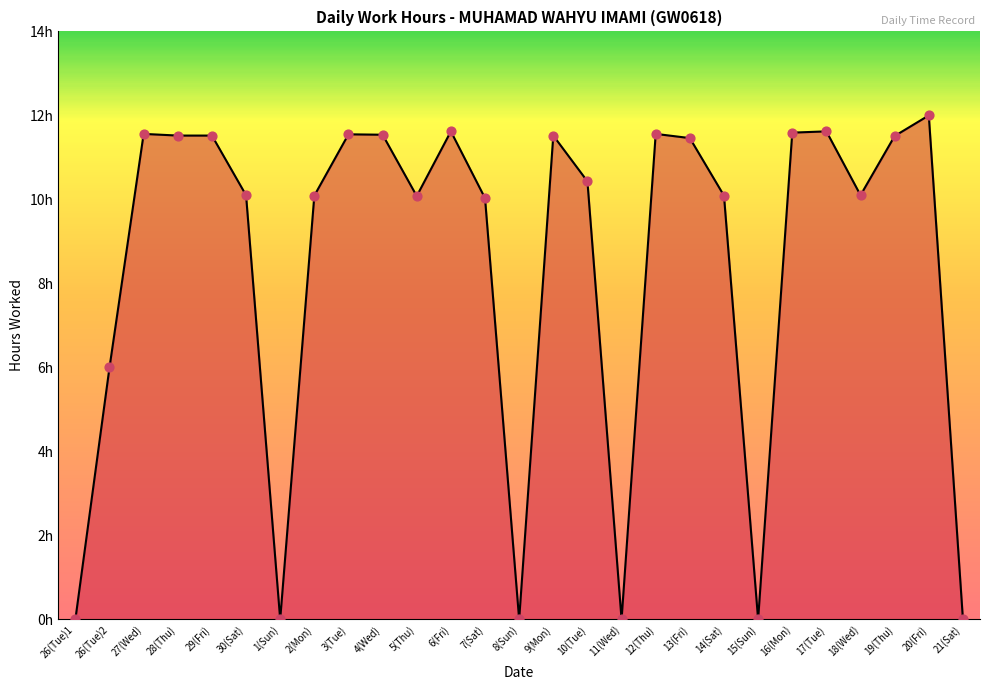

Which has a higher value, 17(Tue) or 5(Thu)?

17(Tue)